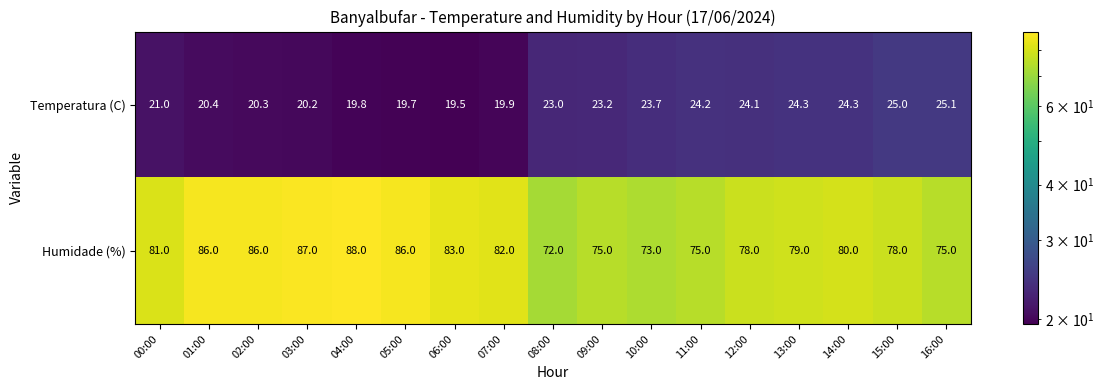

What is the total value across all series at 03:00?

107.2